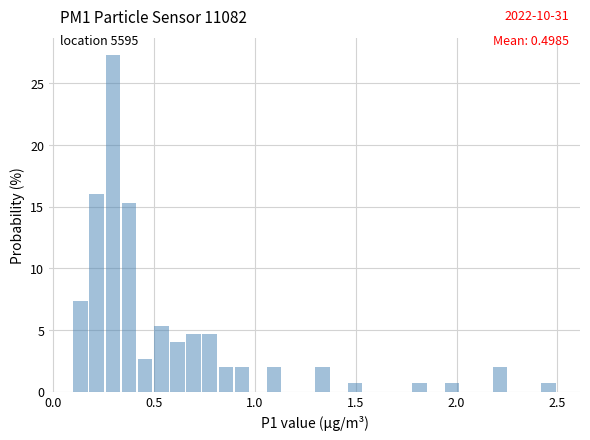

Around what value on the x-axis is the tallest bar? Give the approximate position of its centre, as read against the axis.

0.30